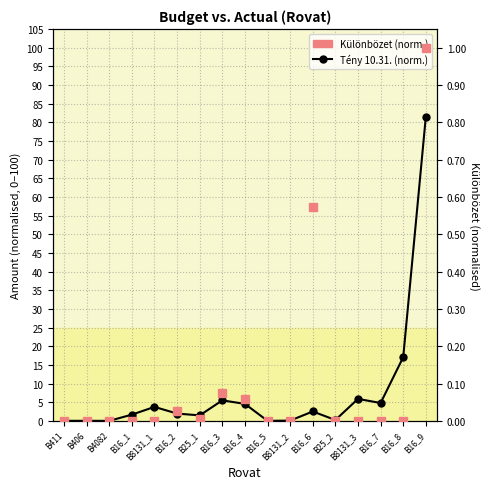

What is the change in value from B16_5 to B16_9?

+81.5